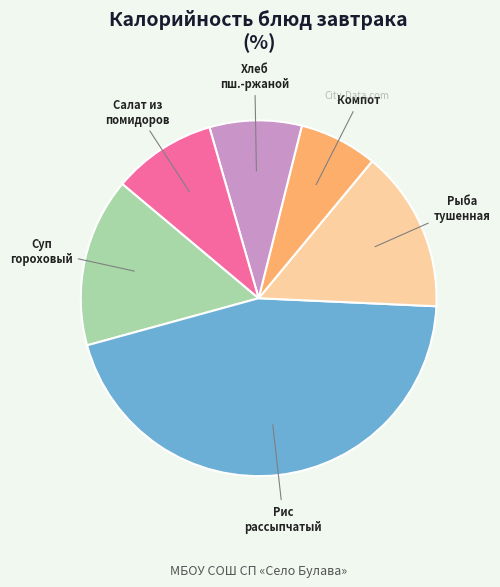

Is there a majority slice in this chart?

No